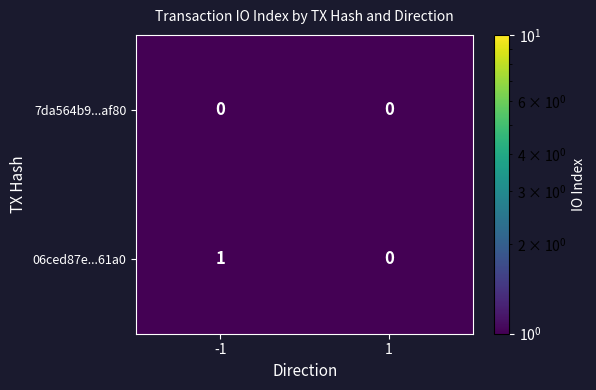

Rank the series by their average value, from highest to lowest.

06ced87e...61a0, 7da564b9...af80